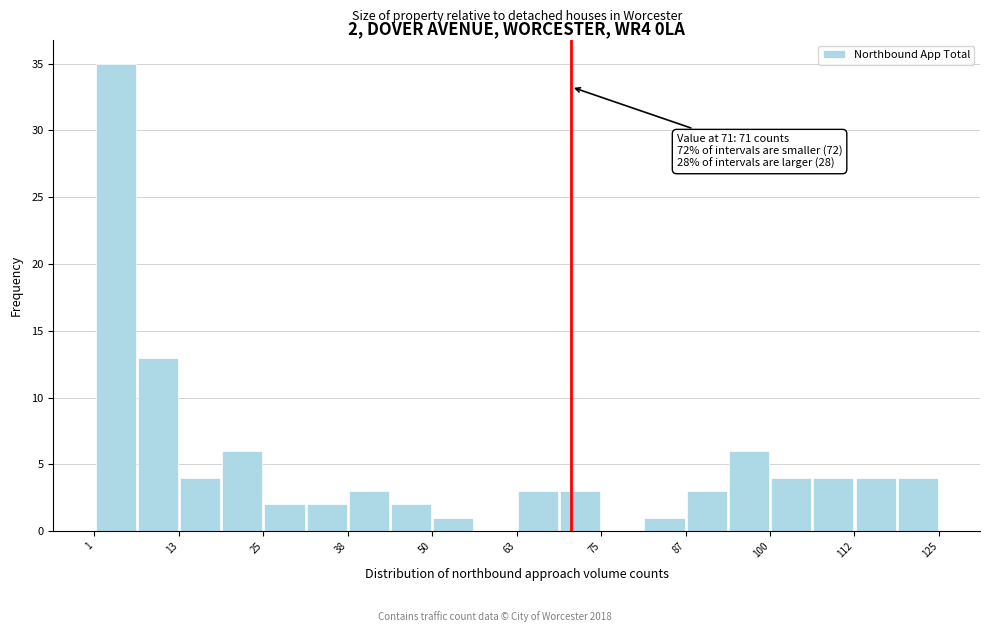

Around what value on the x-axis is the tallest bar? Give the approximate position of its centre, as read against the axis.

4